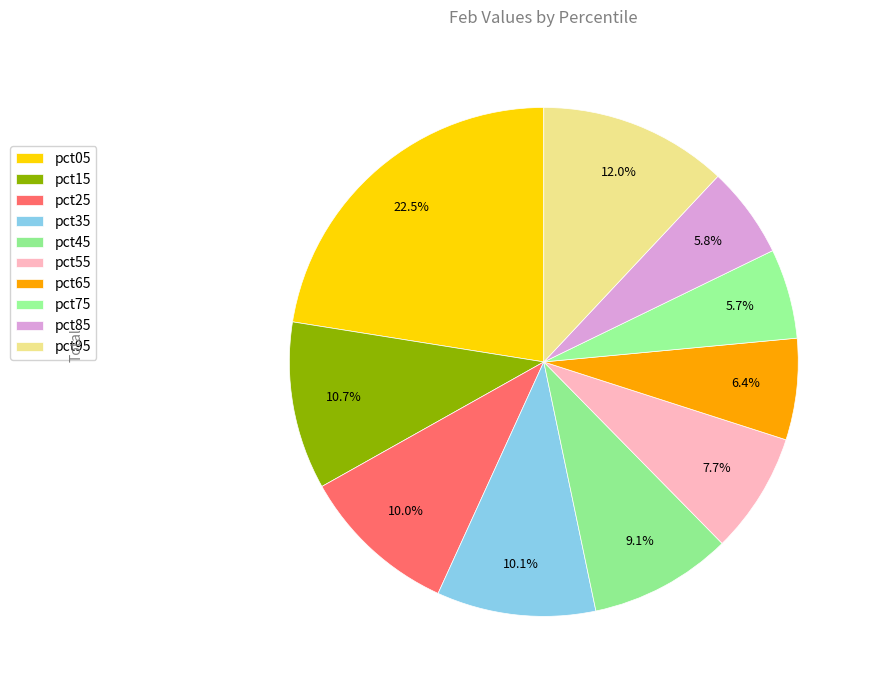

Rank the categories by value from lowest to highest.

pct75, pct85, pct65, pct55, pct45, pct25, pct35, pct15, pct95, pct05